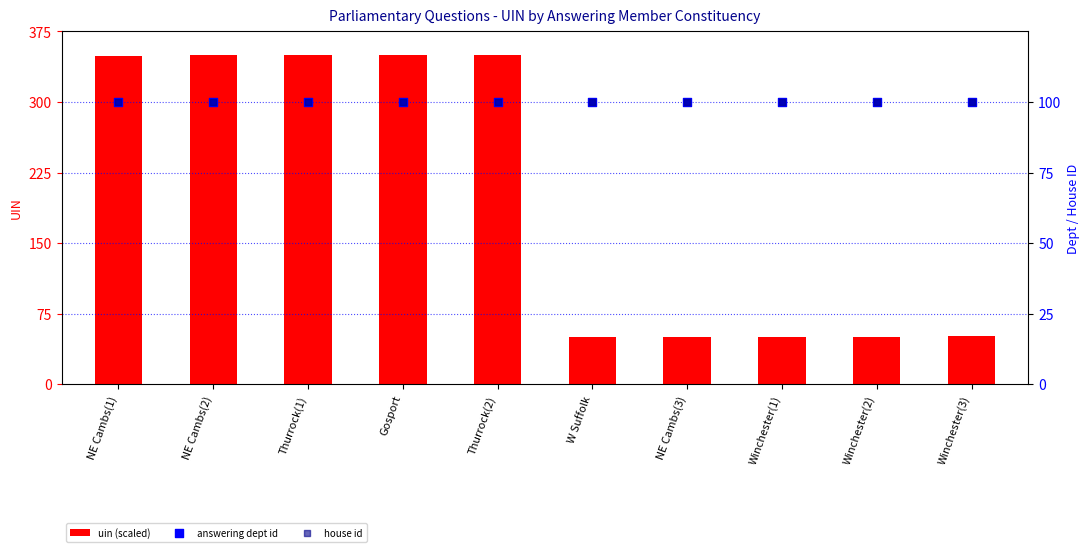

Is the value of answering dept id at NE Cambs(3) greater than the value of uin (scaled) at NE Cambs(2)?

No